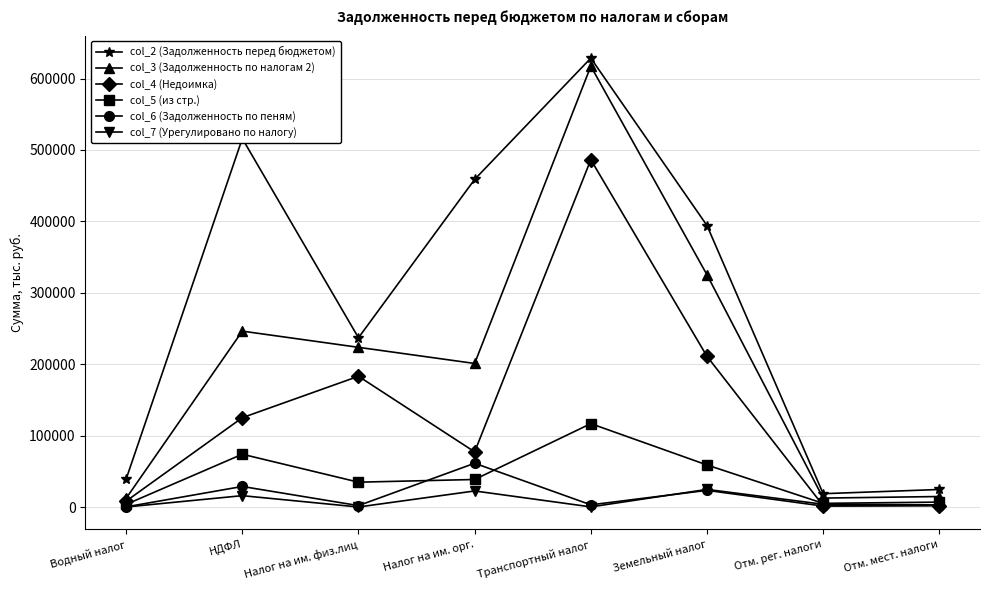

What is the difference between the col_2 (Задолженность перед бюджетом) values at НДФЛ and Транспортный налог?

112646